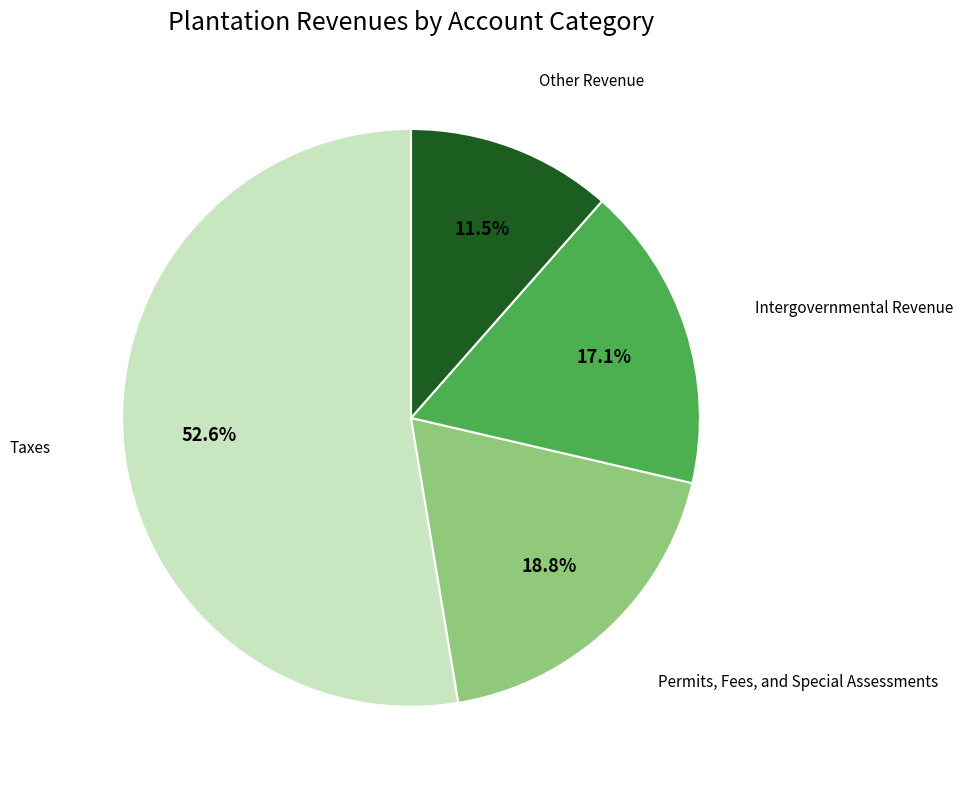

Which has a higher value, Other Revenue or Permits, Fees, and Special Assessments?

Permits, Fees, and Special Assessments